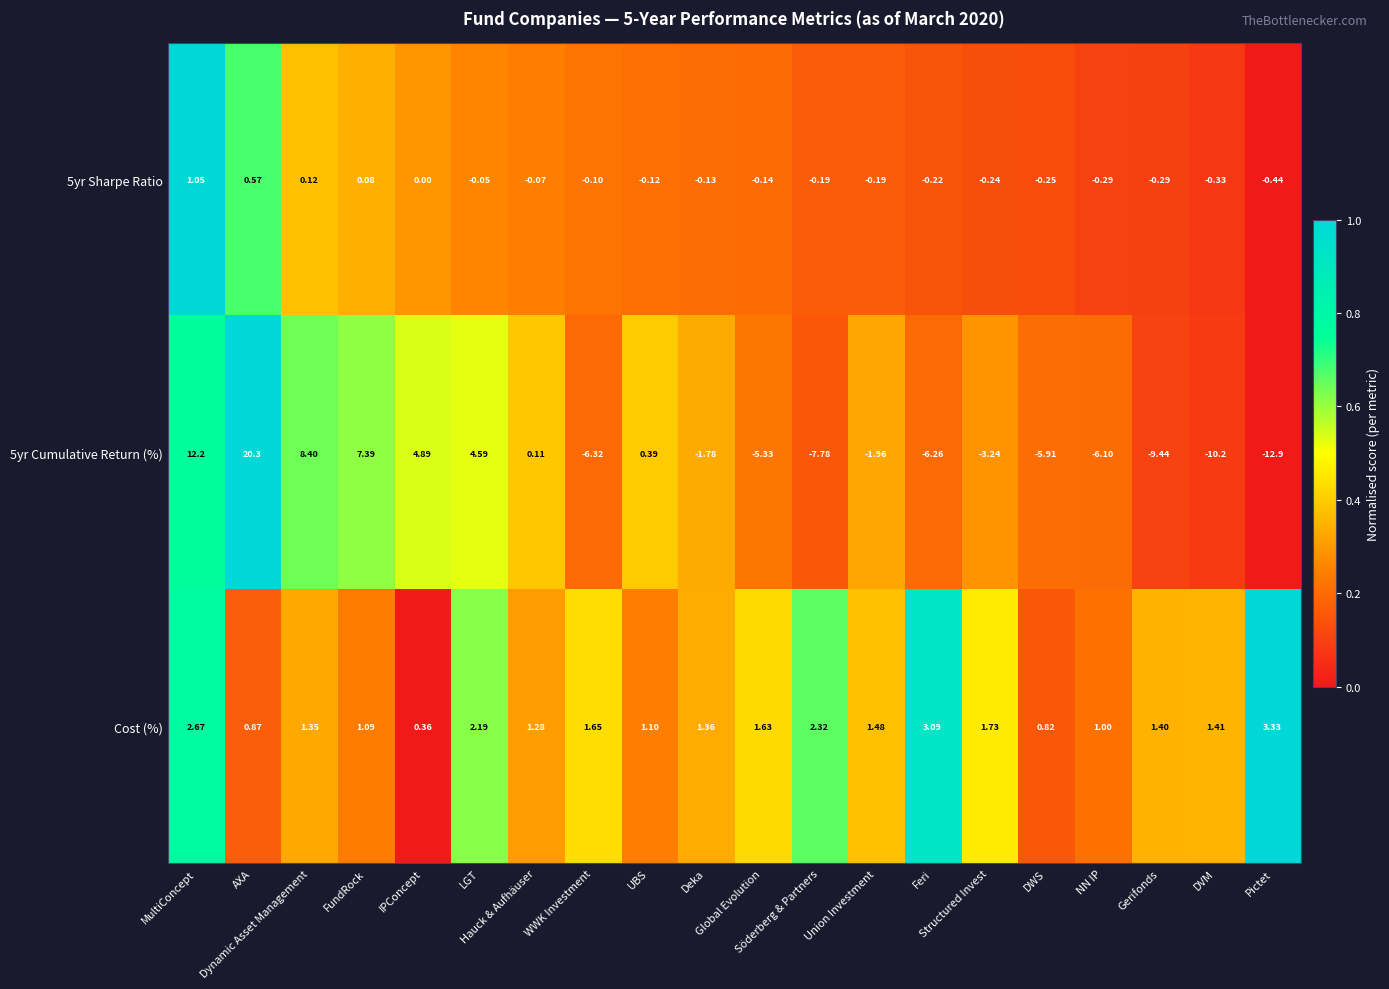

Which series has the largest total across all categories?

Cost (%)